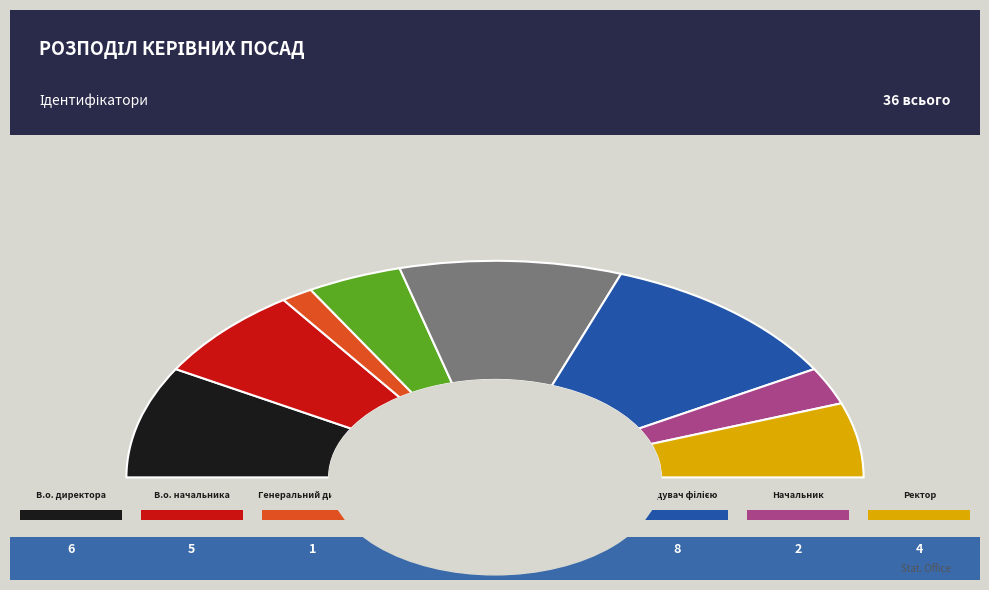

To the nearest percent, what percentage of the pie is Завідувач філією?

22%